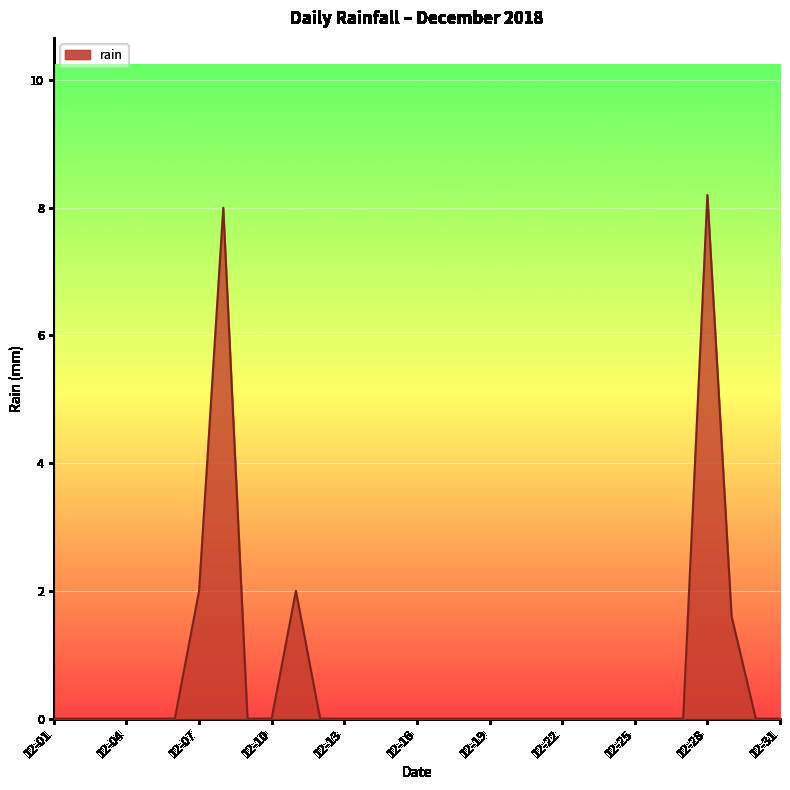

What is the difference between the maximum and minimum values?

8.2